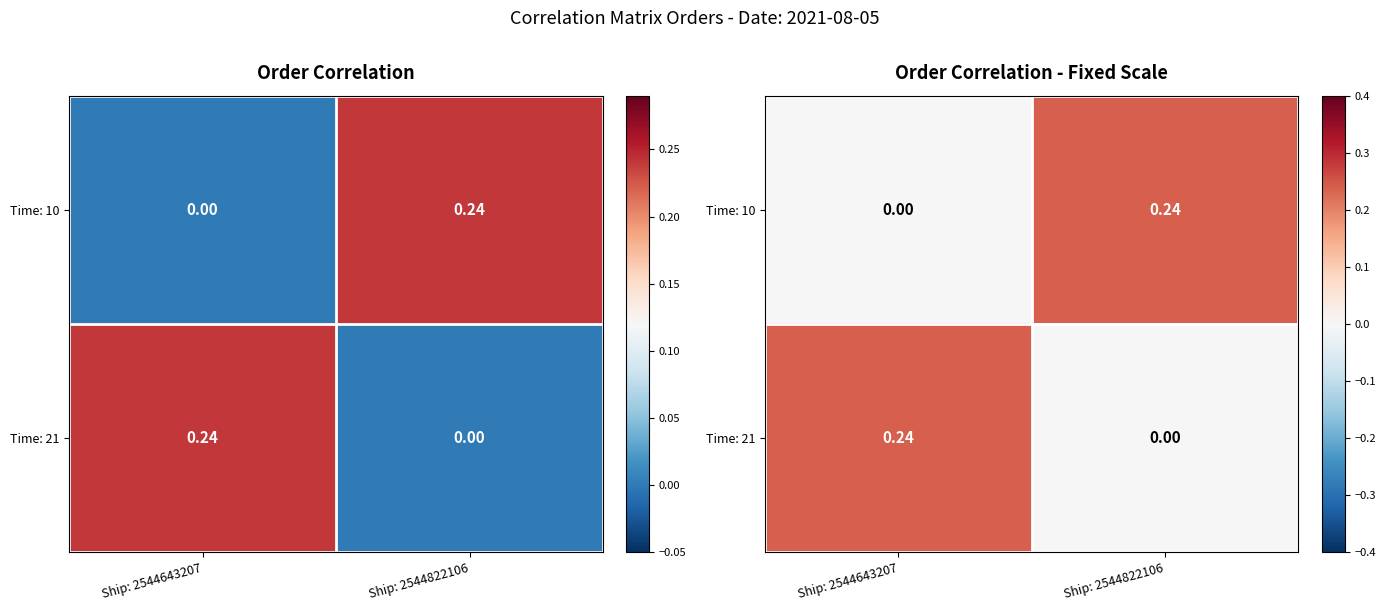

How many values in the Time: 21 series exceed 0?

1